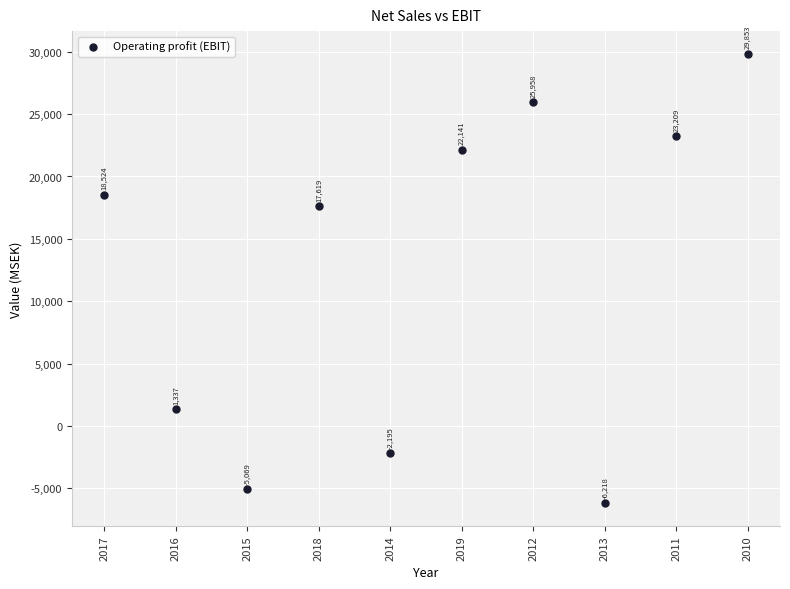

What is the range of Y values (max minus min)?

36071